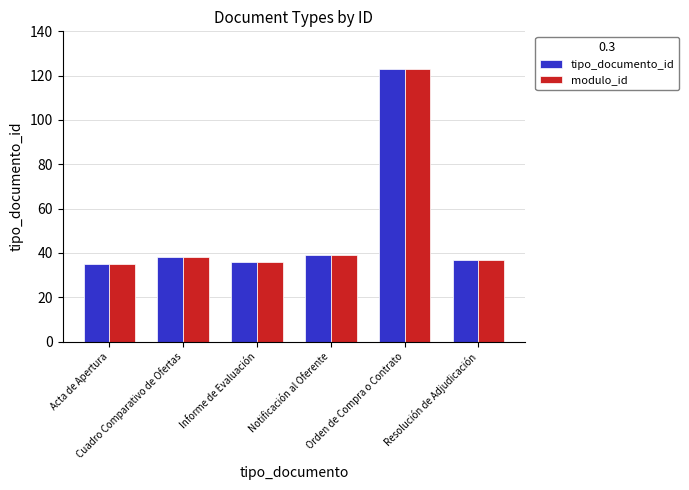

What is the difference between the maximum and minimum values in the tipo_documento_id series?

88